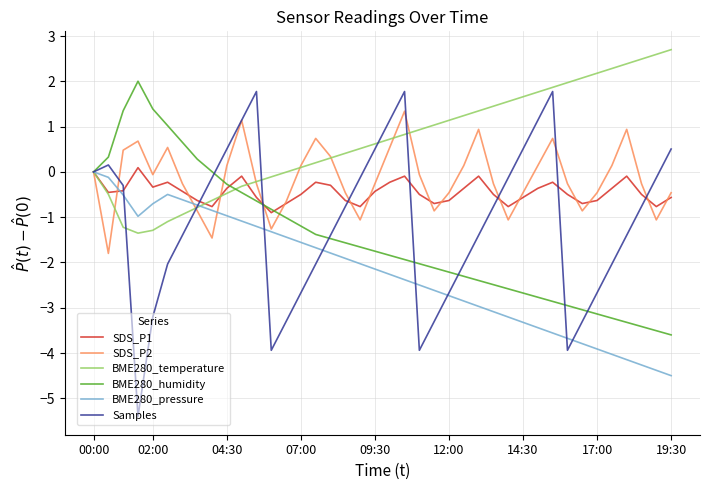

Which series has the largest total across all categories?

BME280_temperature